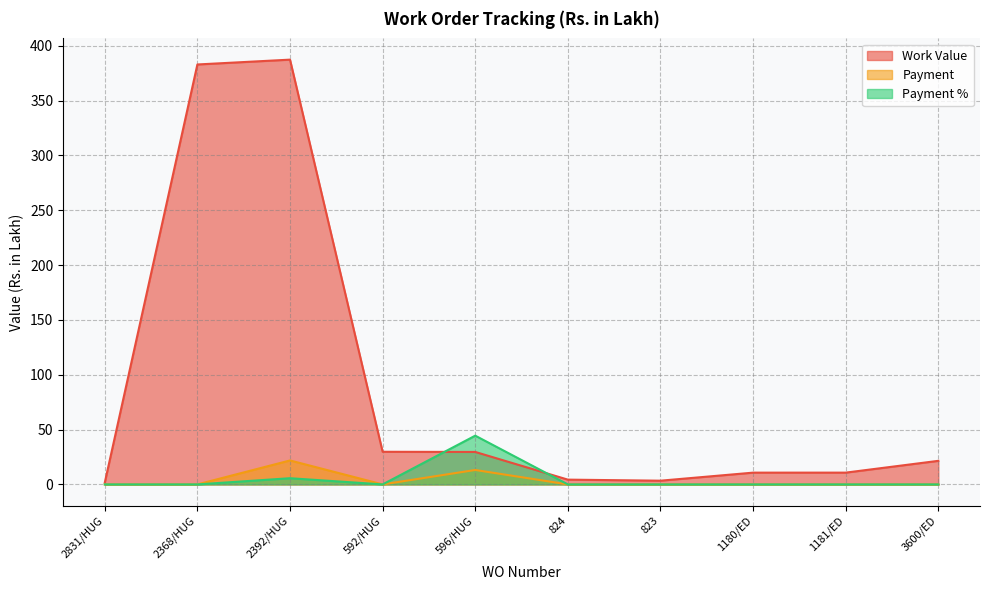

The value of Work Value at 3600/ED is 21.5. True or false?

True